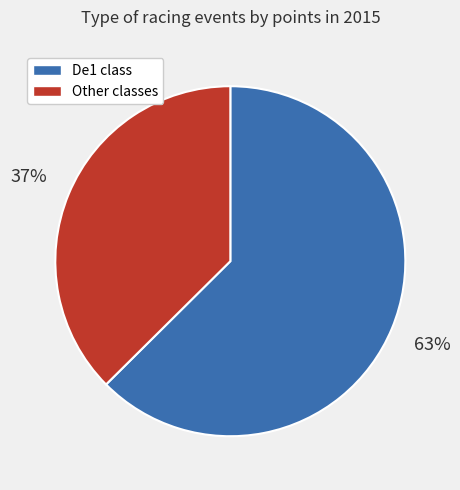

What is the largest slice in the pie chart?

De1 class